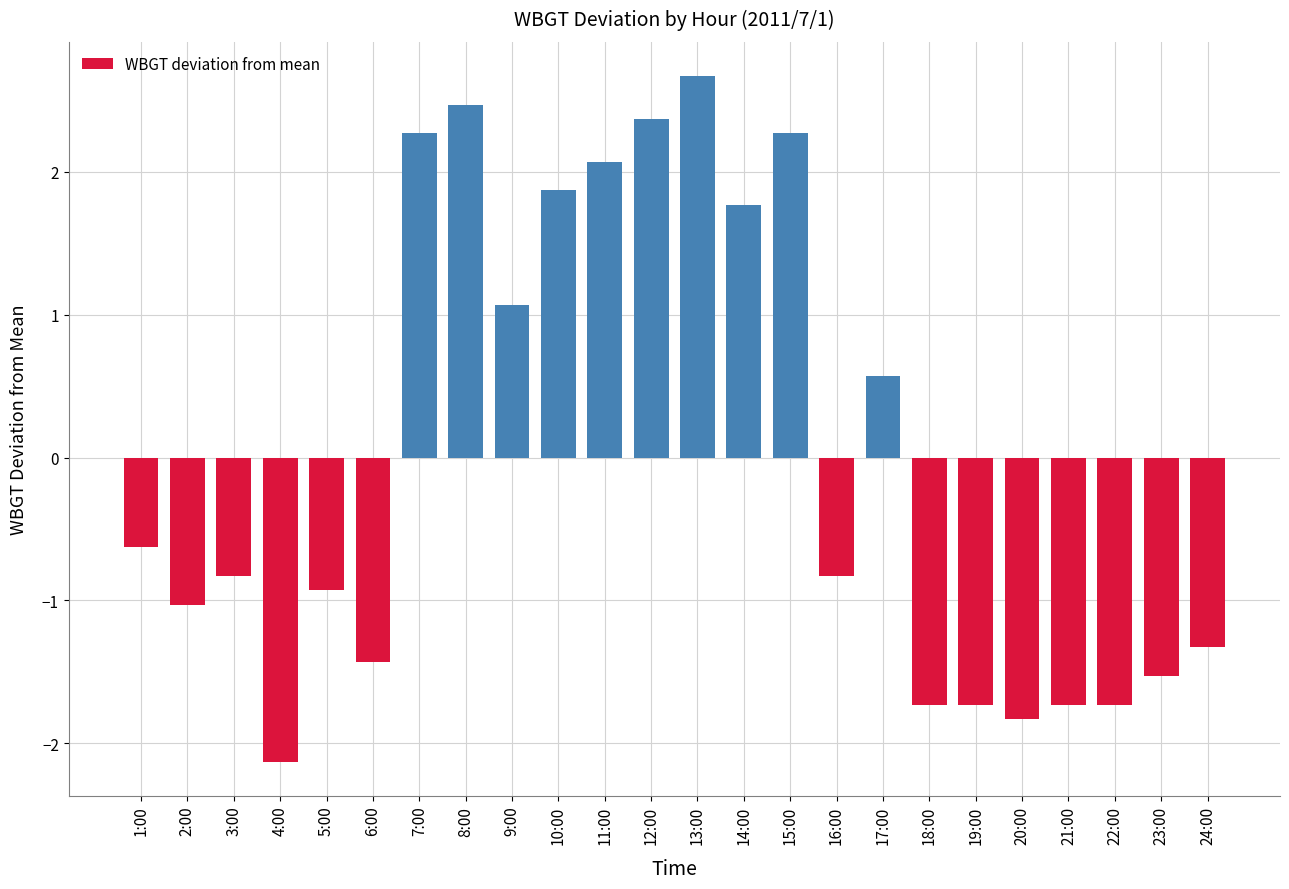

The chart shows a value of -1.8 at 20:00. True or false?

True